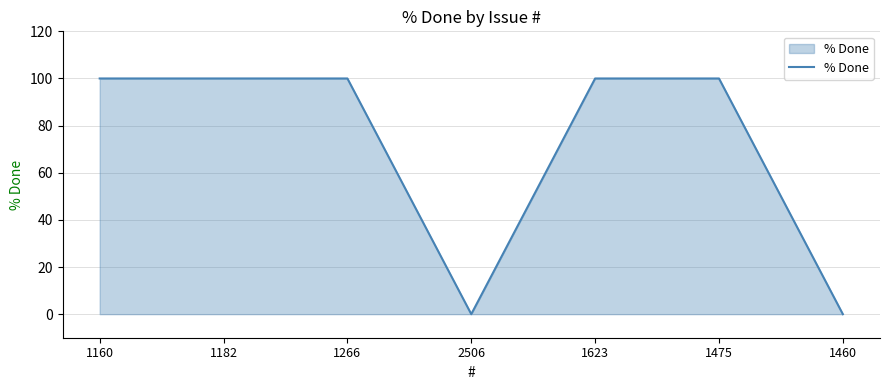

Count the values in the range 0 to 100.

7